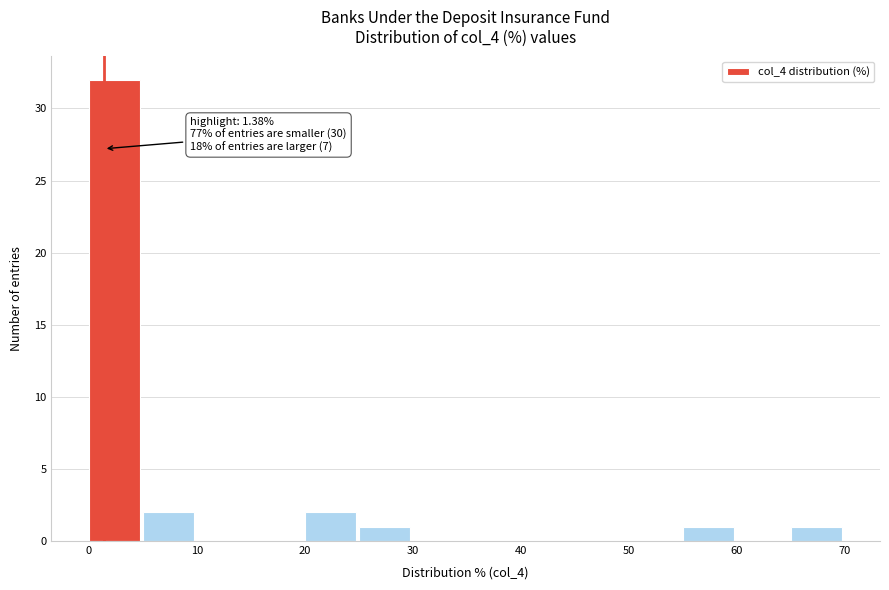

Which range on the x-axis has the tallest bar?

0 to 5